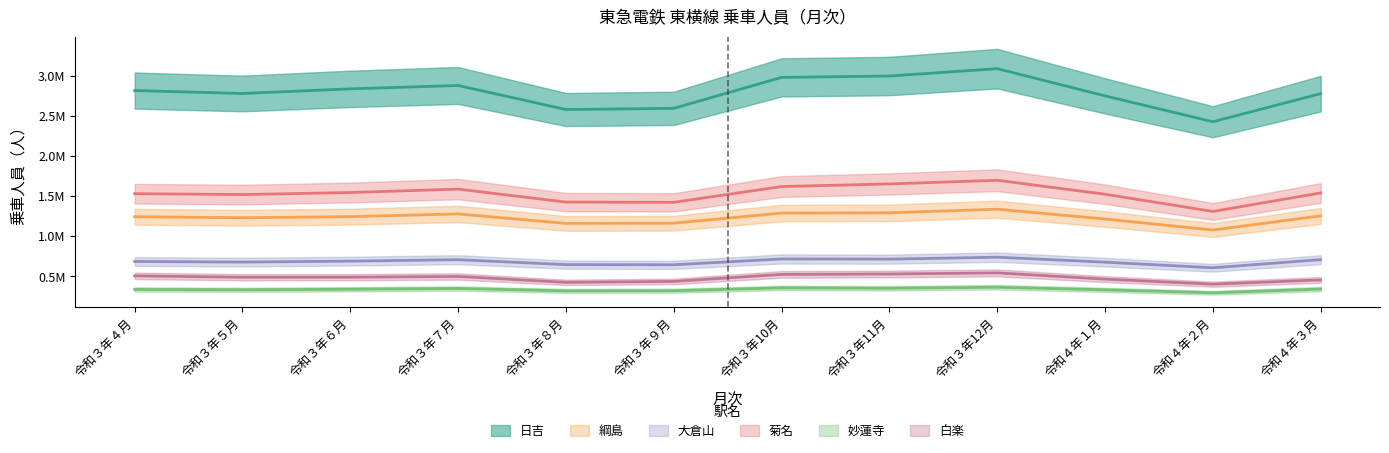

Reading right to left, extract all data points from this chart.

日吉: 令和４年３月=2778159	令和４年２月=2427564	令和４年１月=2750205	令和３年12月=3089900	令和３年11月=2998143	令和３年10月=2980626	令和３年９月=2594711	令和３年８月=2580005	令和３年７月=2879971	令和３年６月=2837955	令和３年５月=2780193	令和３年４月=2816628
綱島: 令和４年３月=1252831	令和４年２月=1076503	令和４年１月=1213708	令和３年12月=1336229	令和３年11月=1291241	令和３年10月=1287935	令和３年９月=1161522	令和３年８月=1159100	令和３年７月=1277441	令和３年６月=1243470	令和３年５月=1229971	令和３年４月=1242317
大倉山: 令和４年３月=706804	令和４年２月=605234	令和４年１月=675237	令和３年12月=737336	令和３年11月=713119	令和３年10月=715241	令和３年９月=642498	令和３年８月=644622	令和３年７月=706018	令和３年６月=688130	令和３年５月=676215	令和３年４月=683910
菊名: 令和４年３月=1539253	令和４年２月=1308109	令和４年１月=1523195	令和３年12月=1697274	令和３年11月=1651484	令和３年10月=1619114	令和３年９月=1421980	令和３年８月=1425058	令和３年７月=1586969	令和３年６月=1544359	令和３年５月=1518882	令和３年４月=1530004
妙蓮寺: 令和４年３月=339728	令和４年２月=293079	令和４年１月=330270	令和３年12月=362504	令和３年11月=349882	令和３年10月=354384	令和３年９月=318956	令和３年８月=316977	令和３年７月=346994	令和３年６月=337453	令和３年５月=330621	令和３年４月=335117
白楽: 令和４年３月=454031	令和４年２月=400926	令和４年１月=463739	令和３年12月=541959	令和３年11月=527655	令和３年10月=522650	令和３年９月=435172	令和３年８月=423632	令和３年７月=497142	令和３年６月=487860	令和３年５月=487323	令和３年４月=504569